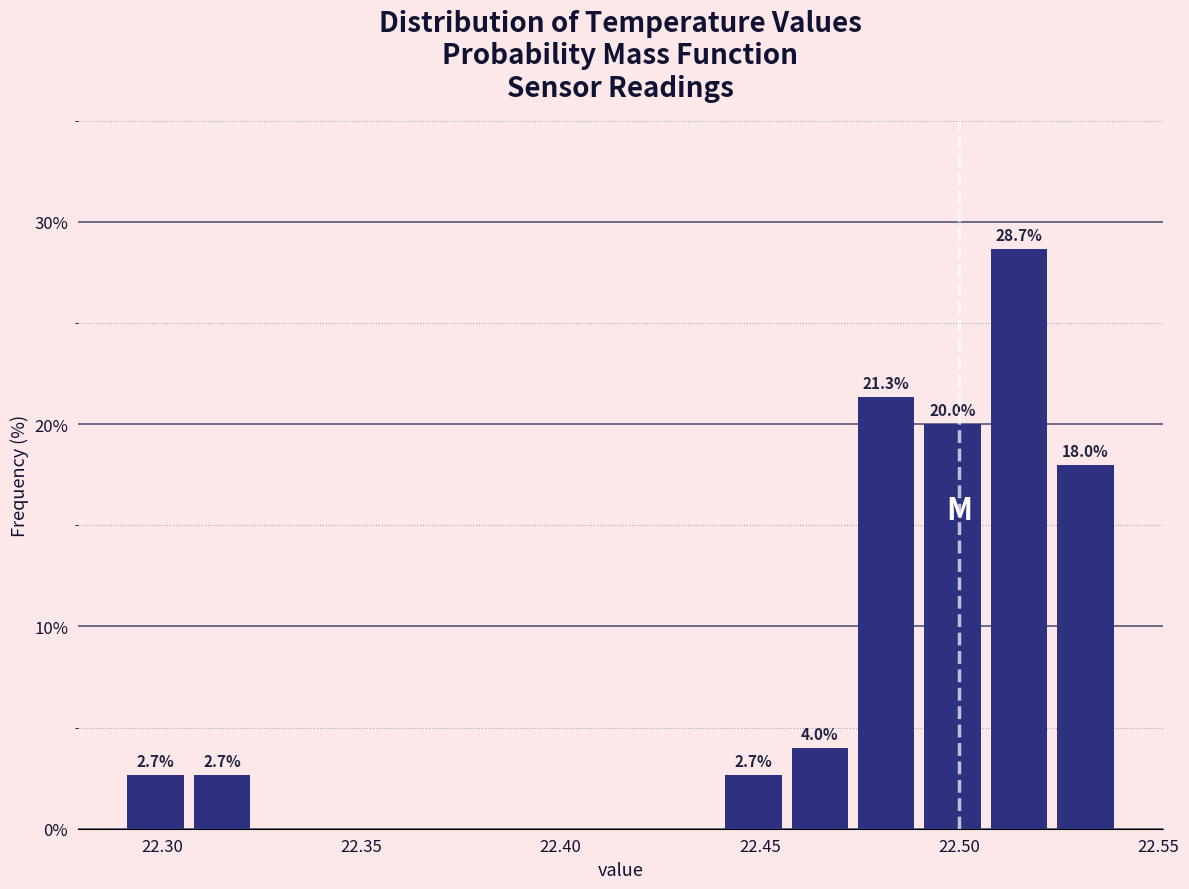

Around what value on the x-axis is the tallest bar? Give the approximate position of its centre, as read against the axis.

22.515